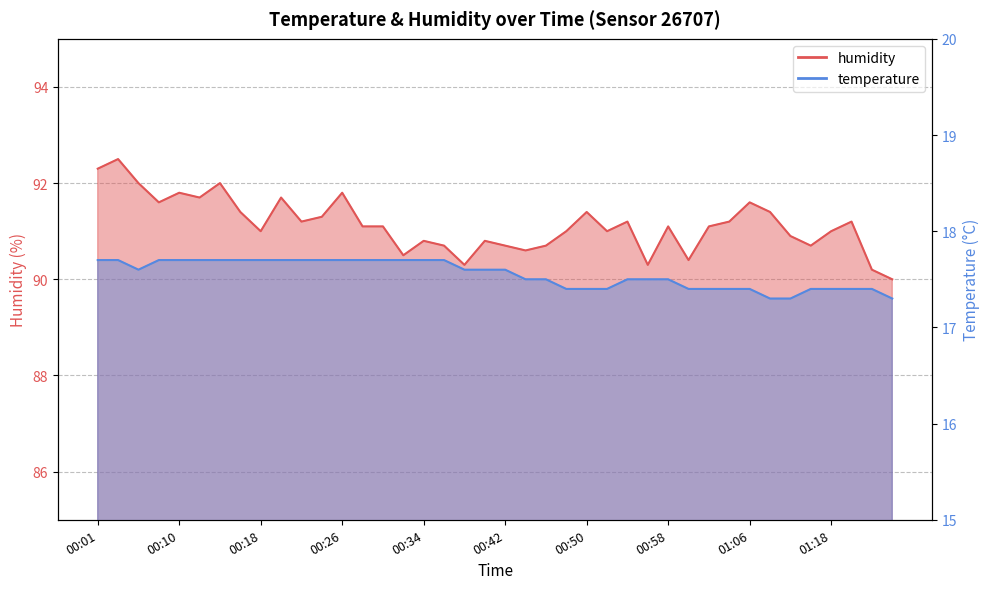

Rank the series by their average value, from lowest to highest.

temperature, humidity